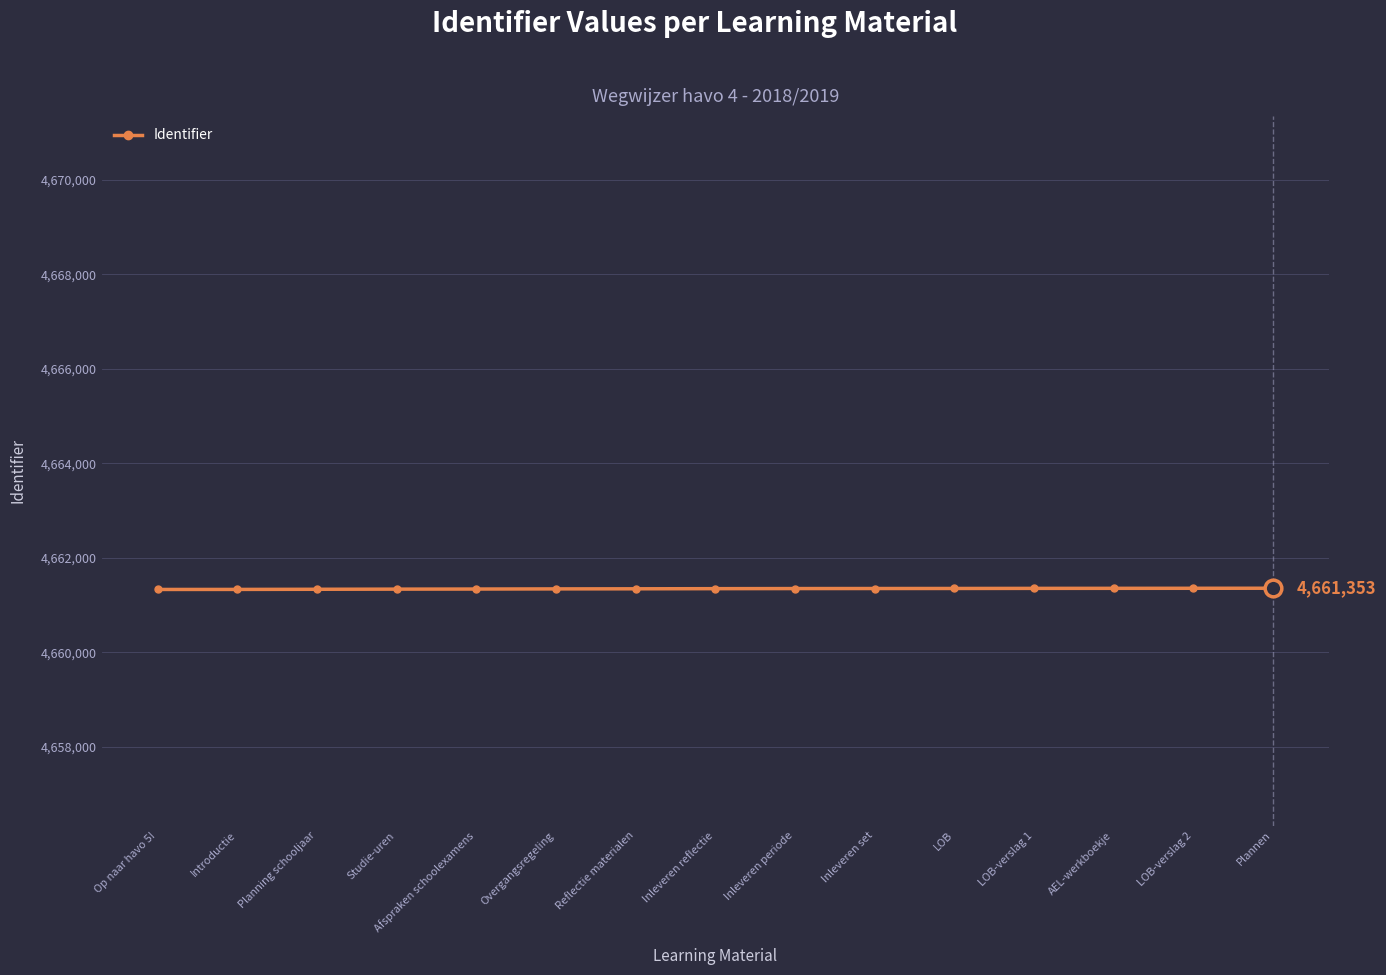

What is the smallest value displayed?

4661327